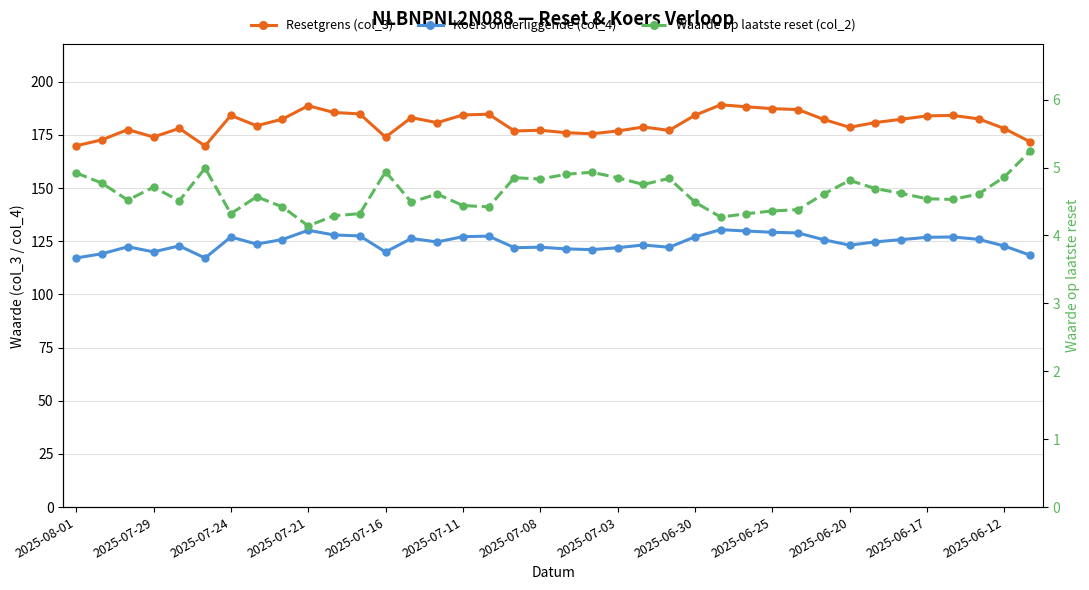

What are all the series names shown in the legend?

Resetgrens (col_3), Koers onderliggende (col_4), Waarde op laatste reset (col_2)